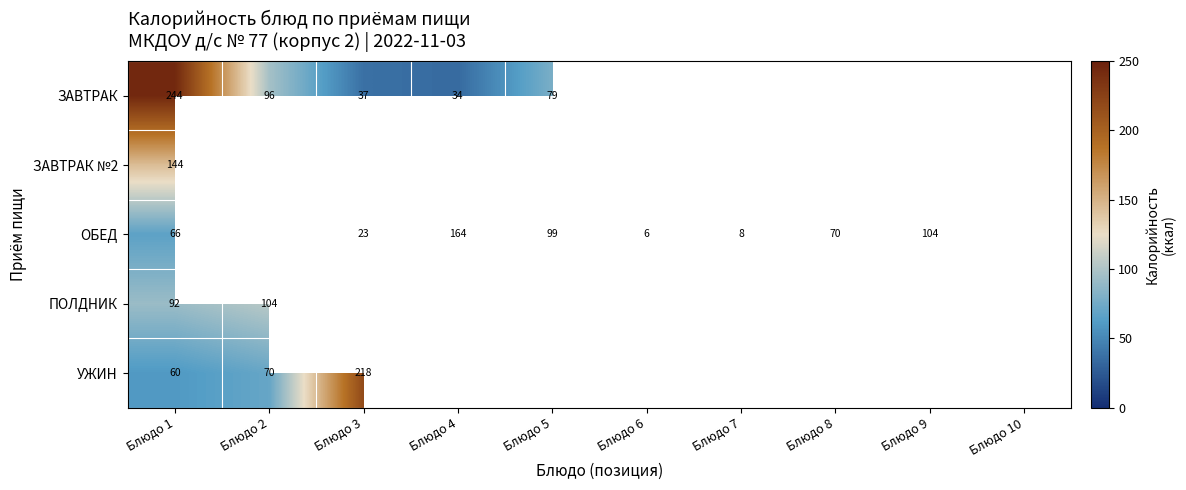

How many series are shown in this chart?

5